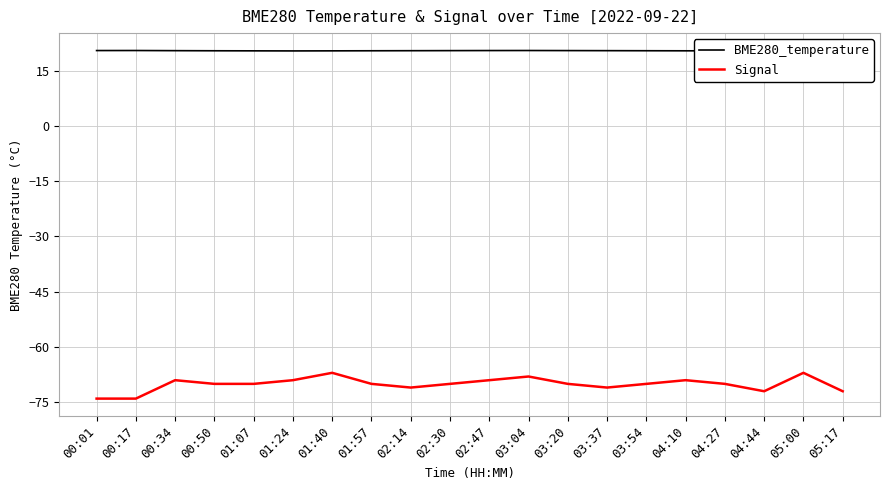

Reading right to left, transcribe all the data shown in this chart.

BME280_temperature: 05:17=20.4	05:00=20.4	04:44=20.4	04:27=20.4	04:10=20.4	03:54=20.4	03:37=20.4	03:20=20.5	03:04=20.5	02:47=20.5	02:30=20.4	02:14=20.4	01:57=20.4	01:40=20.4	01:24=20.4	01:07=20.4	00:50=20.4	00:34=20.4	00:17=20.5	00:01=20.5
Signal: 05:17=-72.0	05:00=-67.0	04:44=-72.0	04:27=-70.0	04:10=-69.0	03:54=-70.0	03:37=-71.0	03:20=-70.0	03:04=-68.0	02:47=-69.0	02:30=-70.0	02:14=-71.0	01:57=-70.0	01:40=-67.0	01:24=-69.0	01:07=-70.0	00:50=-70.0	00:34=-69.0	00:17=-74.0	00:01=-74.0